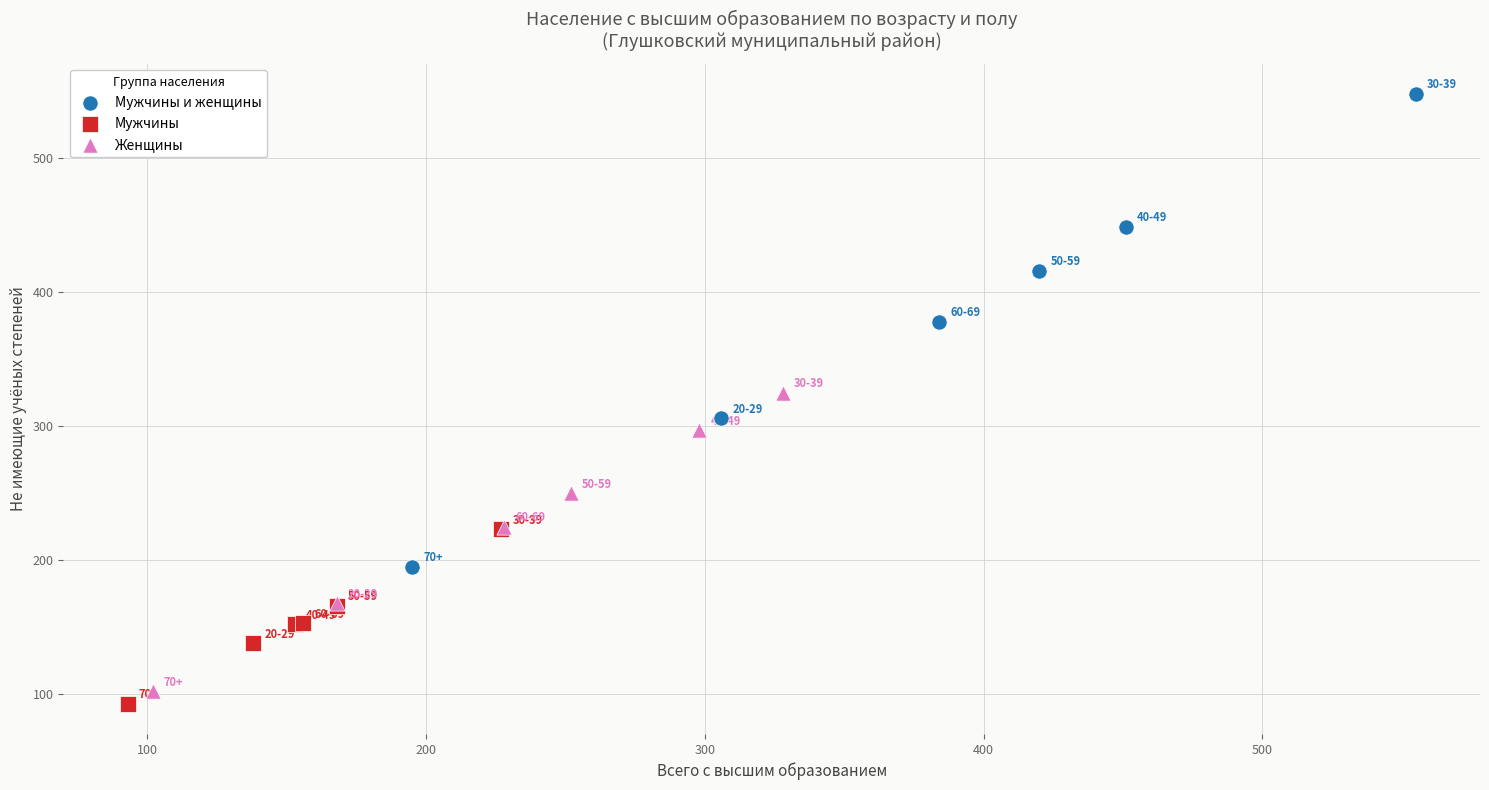

Which series has the largest Y range (max minus min)?

Мужчины и женщины